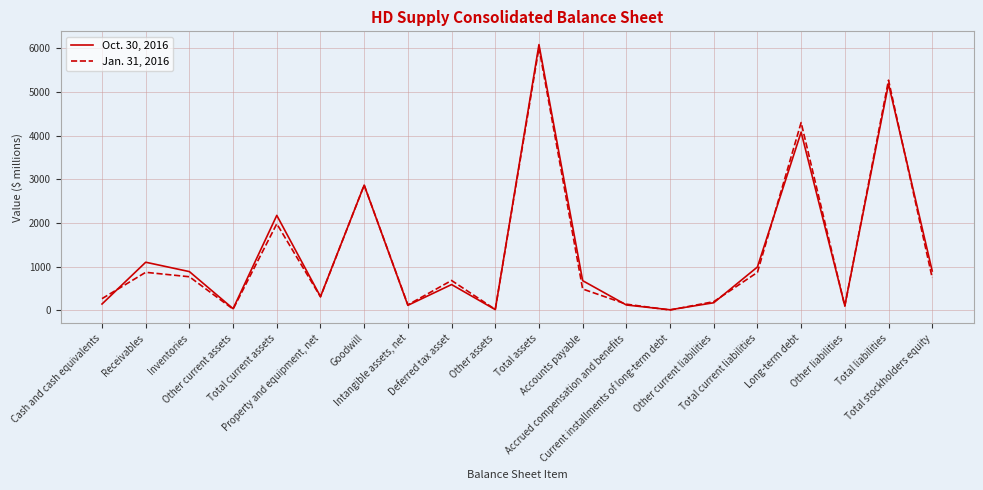

Which series has the widest spread of values?

Oct. 30, 2016